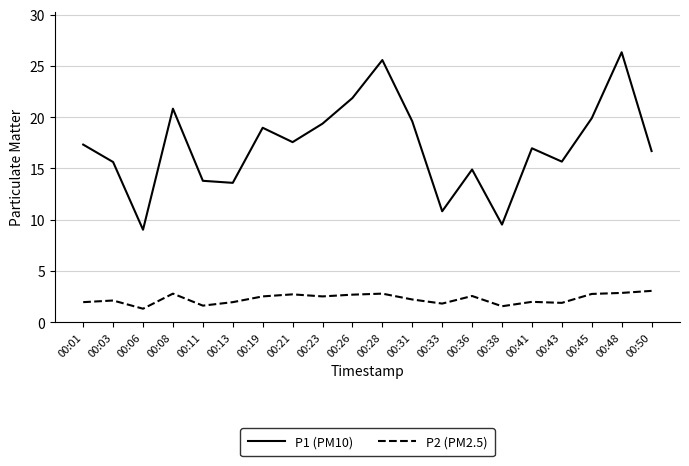

What is the difference between the maximum and minimum values in the P2 (PM2.5) series?

1.7